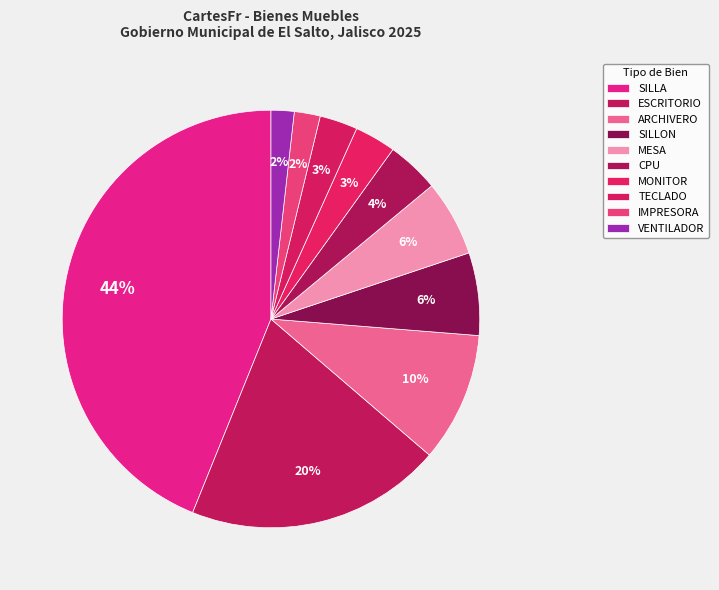

Count the number of slices in the pie.

10